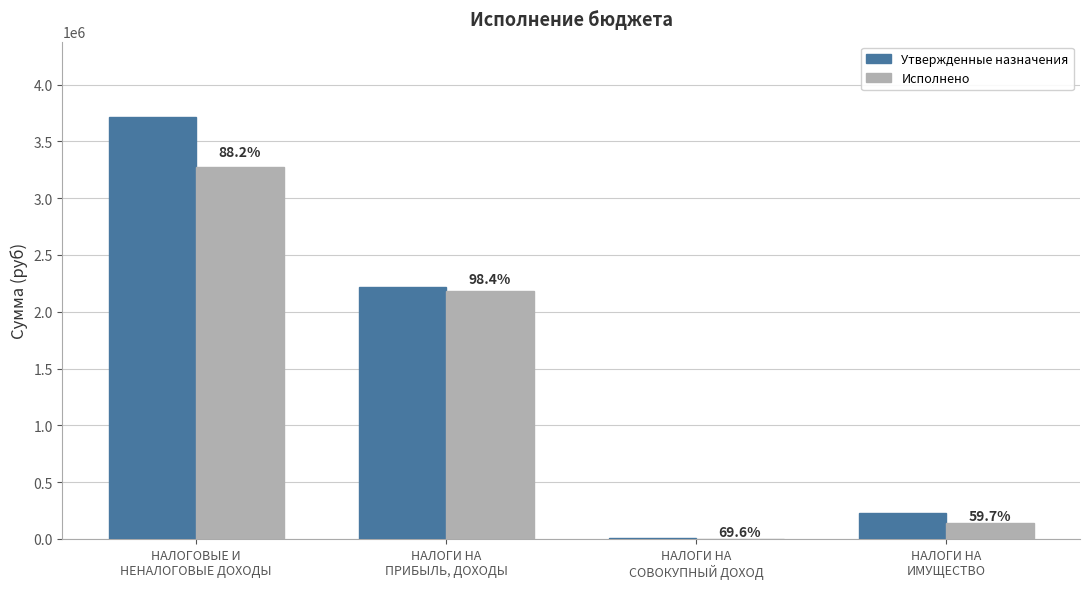

How many groups of bars are there?

4